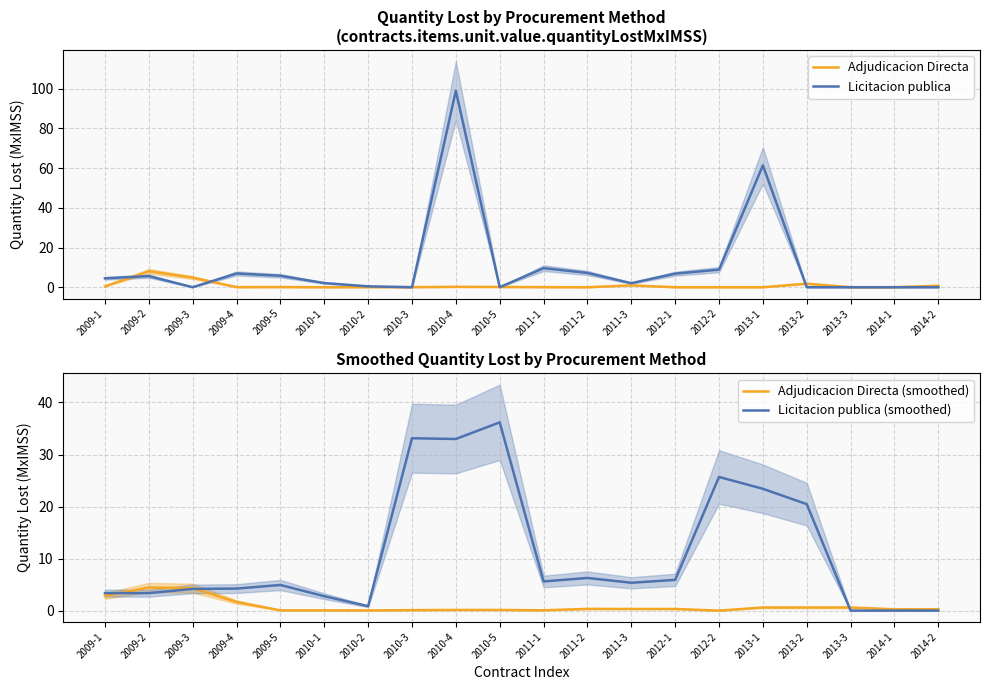

How many positive values does the Adjudicacion Directa series have?

13